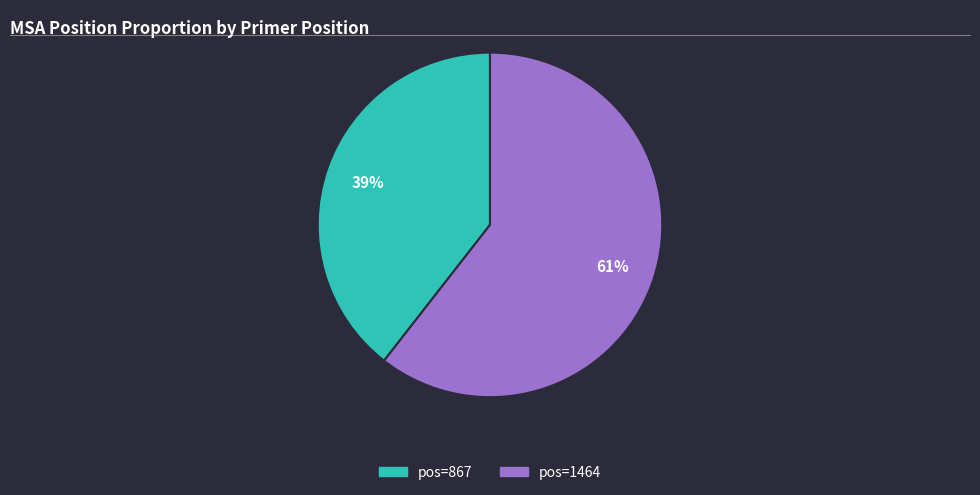

How many segments does this pie chart have?

2